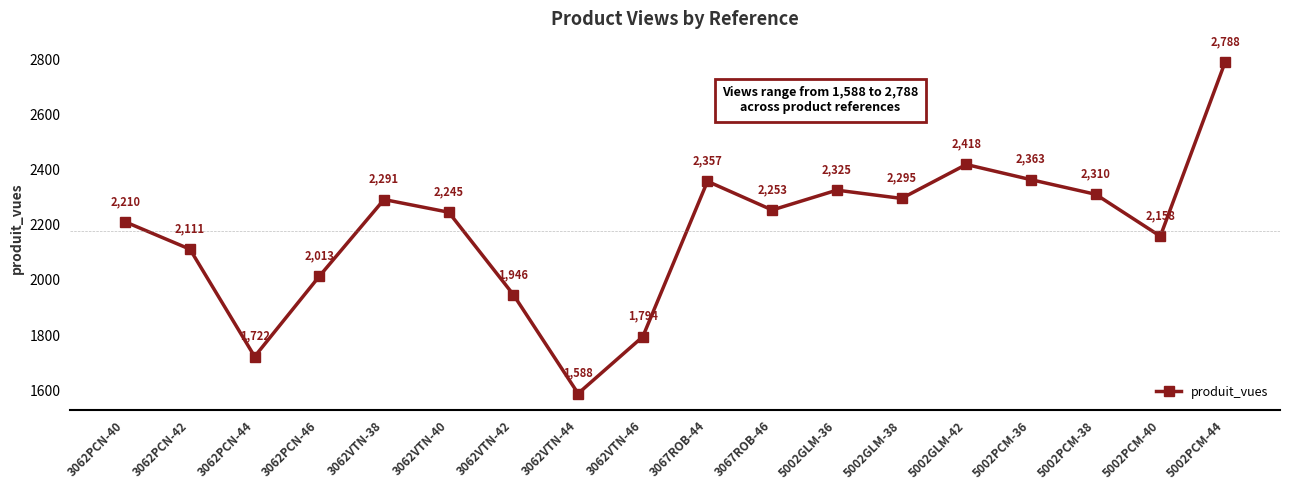

What is the value of the 8th point from the left?

1588